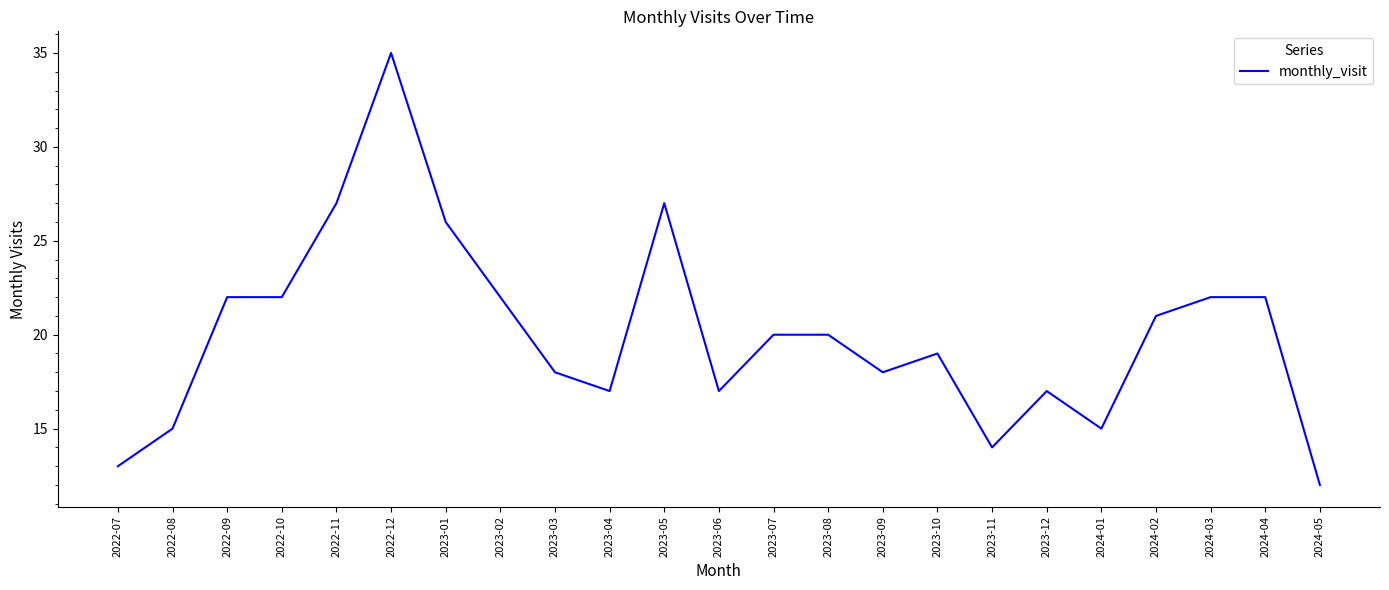

What is the difference between the second highest and minimum values?

15